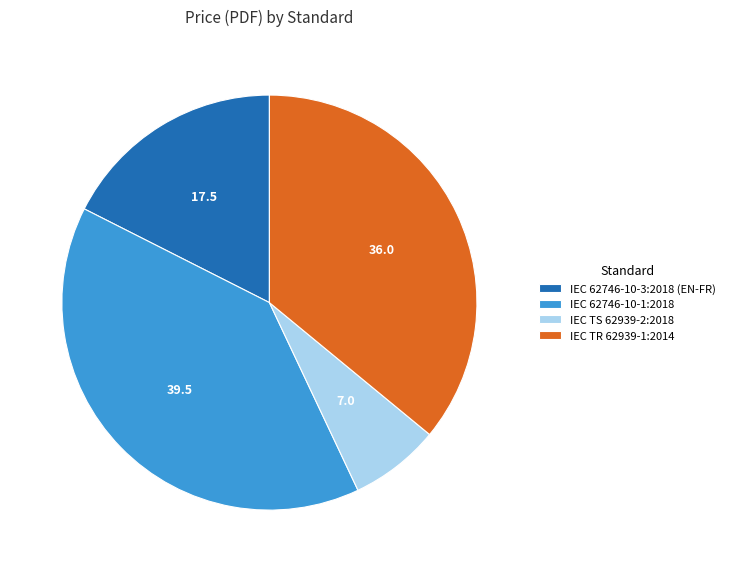

Which category has the smallest portion of the pie?

IEC TS 62939-2:2018